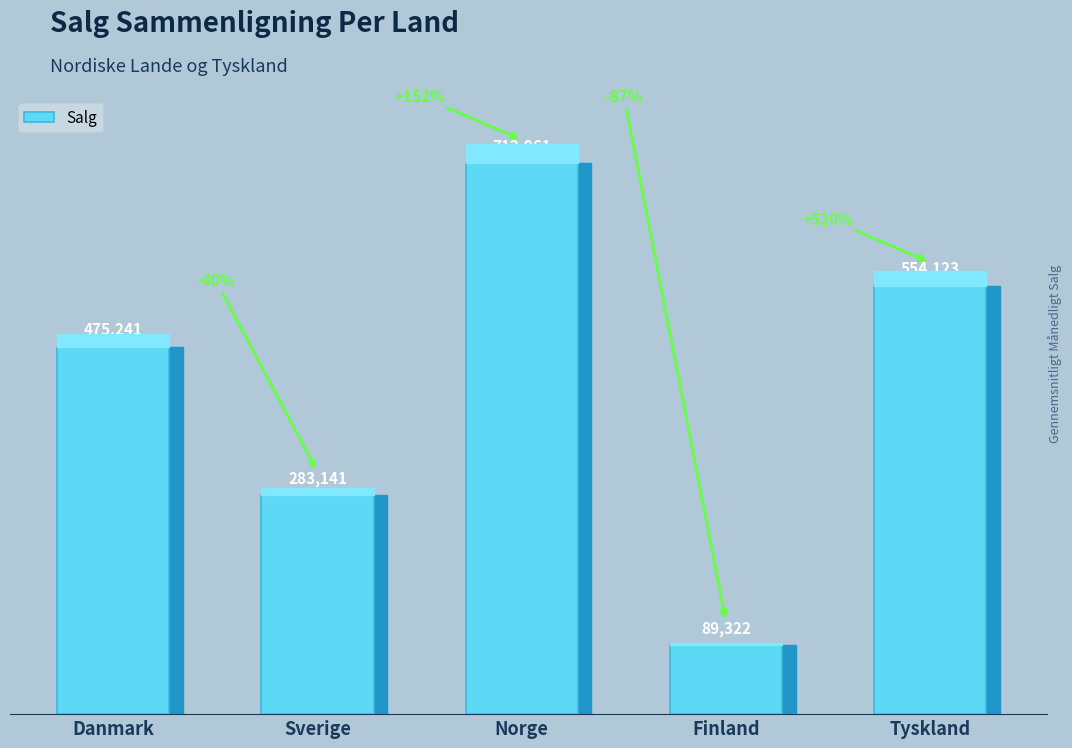

Reading right to left, what are all the values shown in this chart?

Tyskland=554123	Finland=89322	Norge=712961	Sverige=283141	Danmark=475241